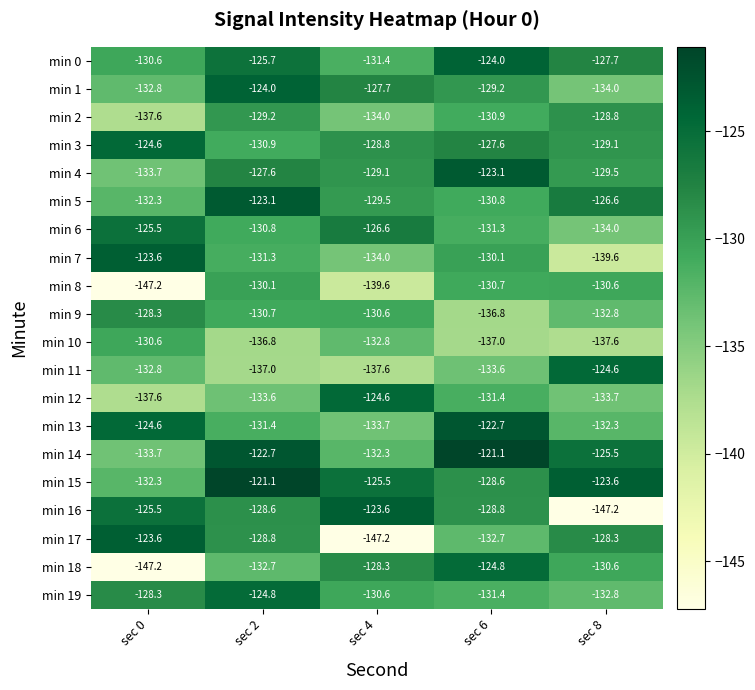

What is the greatest value displayed?

-121.1